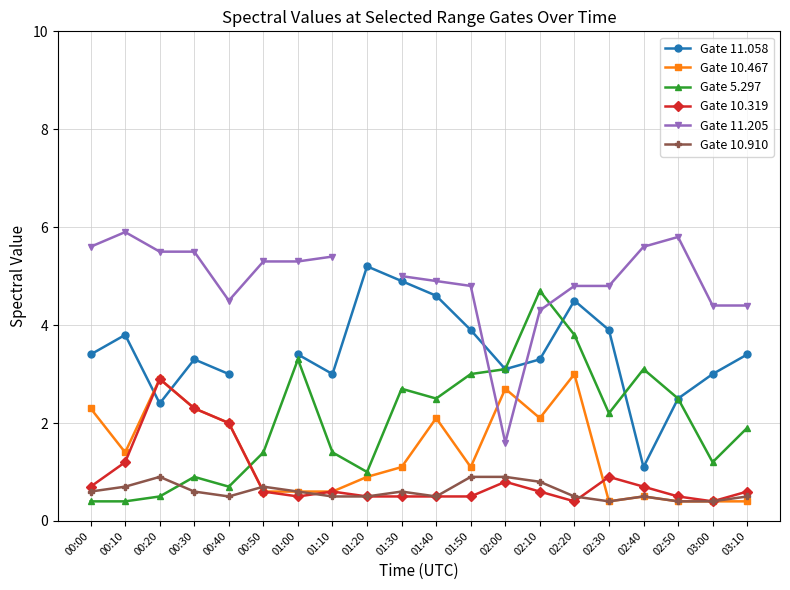

List the labels in order of Gate 10.910 value, smallest first.

02:30, 02:50, 03:00, 00:40, 01:10, 01:20, 01:40, 02:20, 02:40, 03:10, 00:00, 00:30, 01:00, 01:30, 00:10, 00:50, 02:10, 00:20, 01:50, 02:00